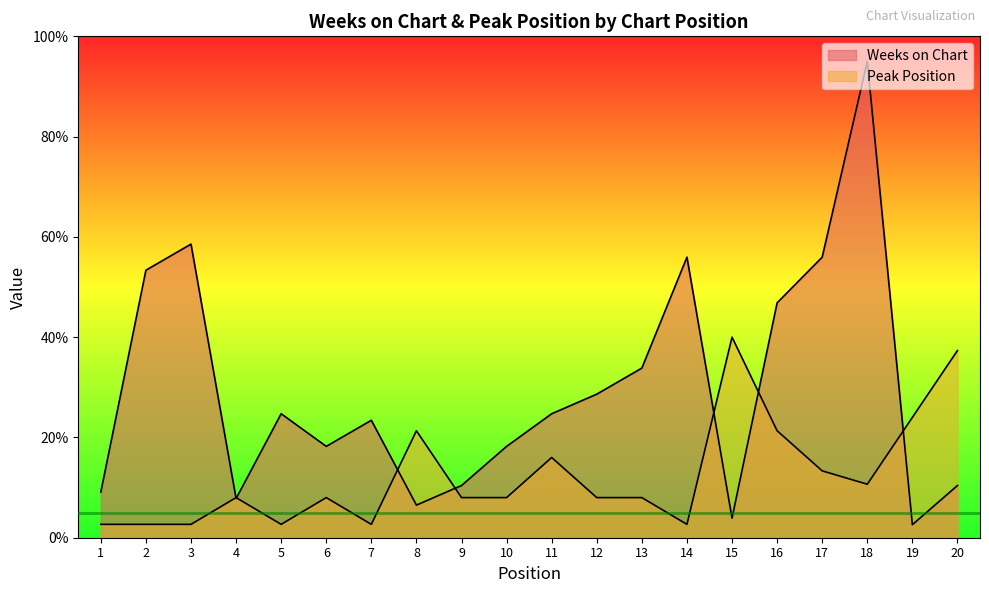

Is the value of Peak Position at 9 greater than the value of Weeks on Chart at 18?

No